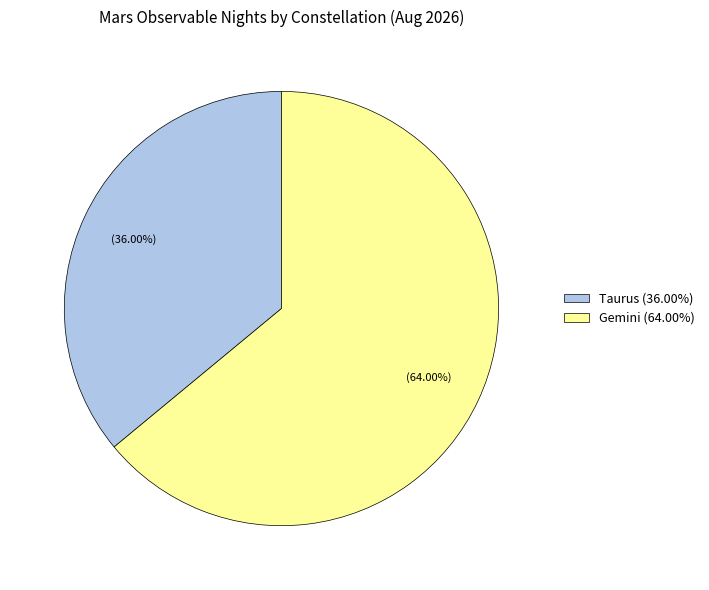

Which category accounts for the majority?

Gemini (64.00%)